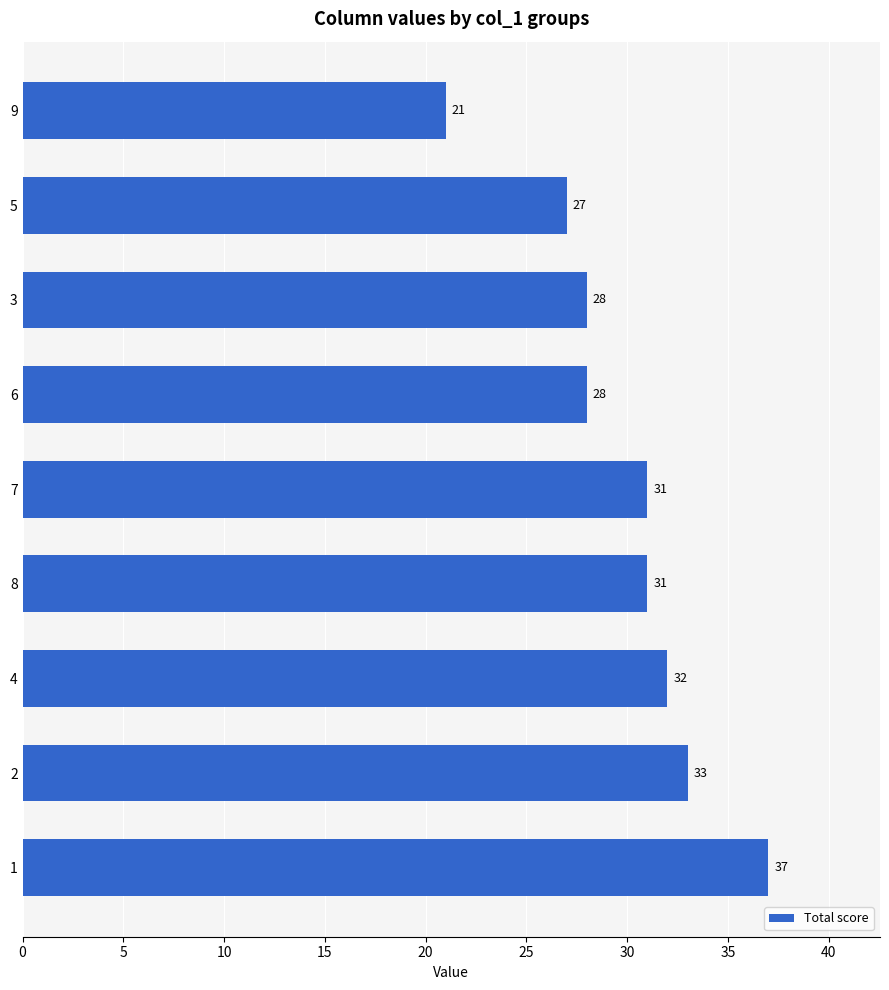

Approximately how many times larger is the value at 7 compared to 3?

1.1